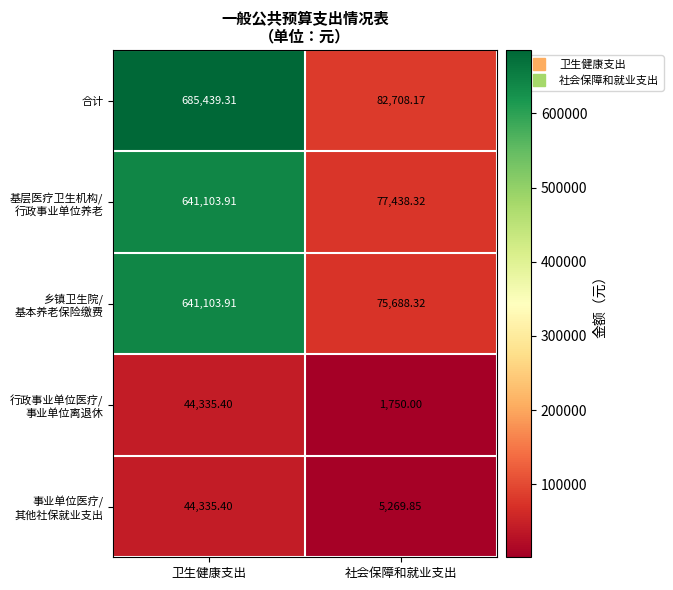

At which category is the sum across all series the highest?

卫生健康支出